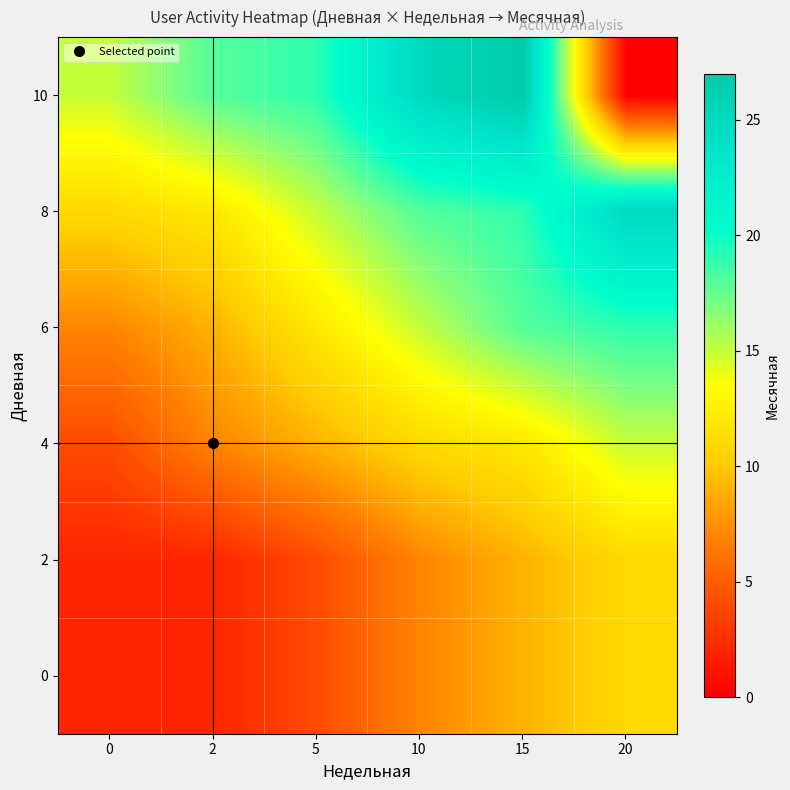

What is the spread (max minus min) of values at 5?

15